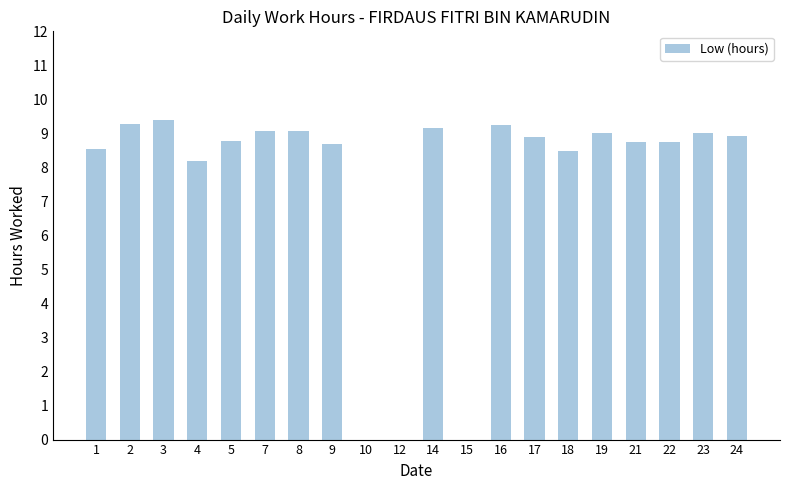

What is the difference between the values at 8 and 18?

0.6